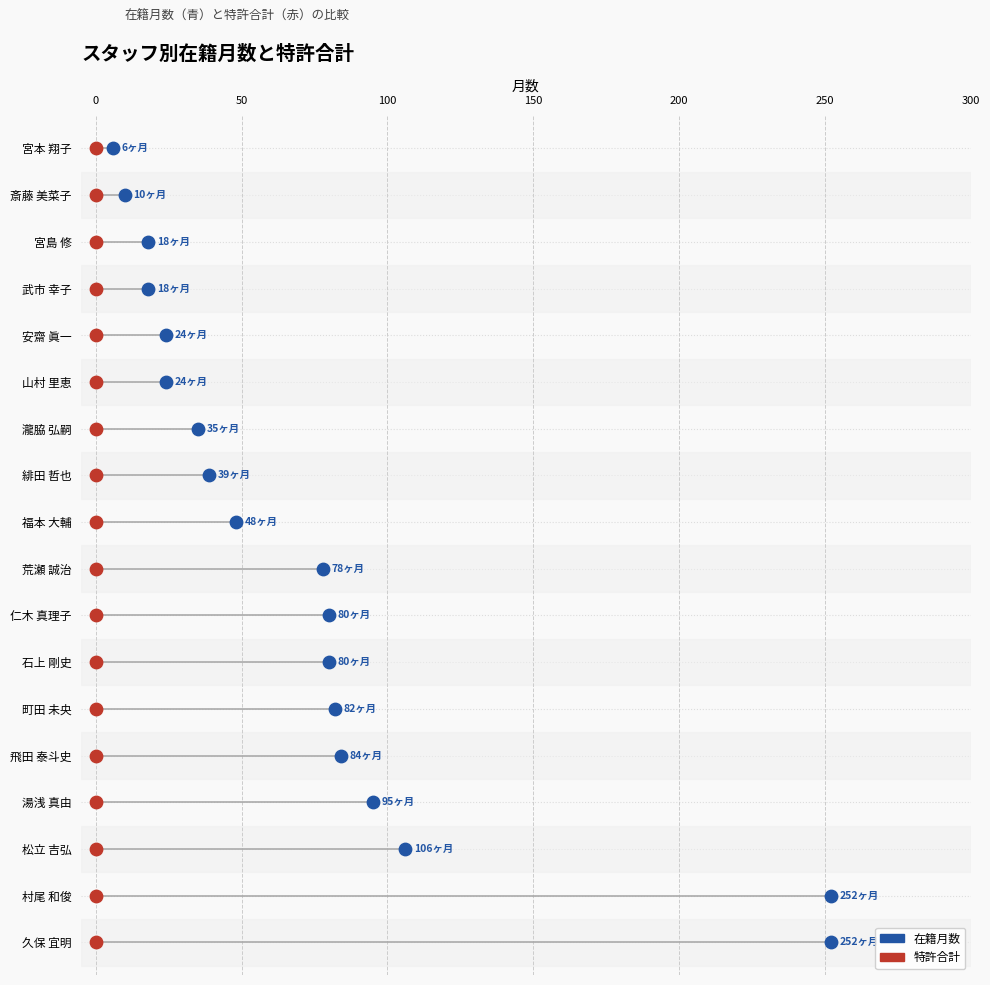

What are all the series names shown in the legend?

在籍月数, 特許合計